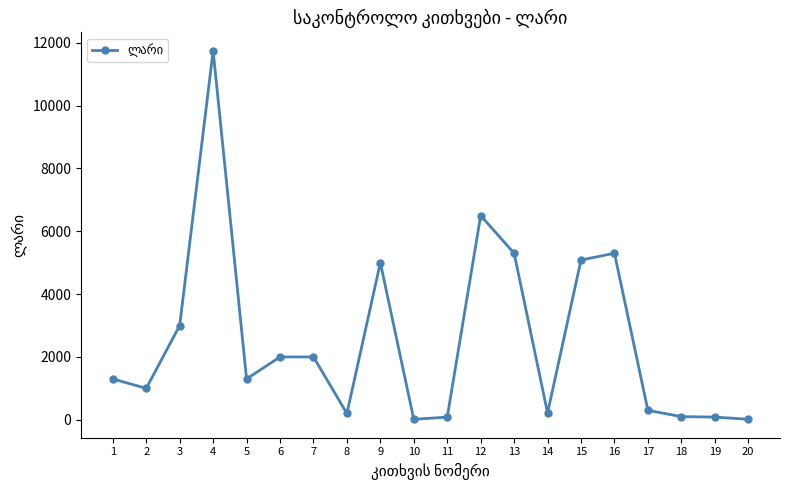

What is the ratio of the value at 4 to the value at 16?

2.2